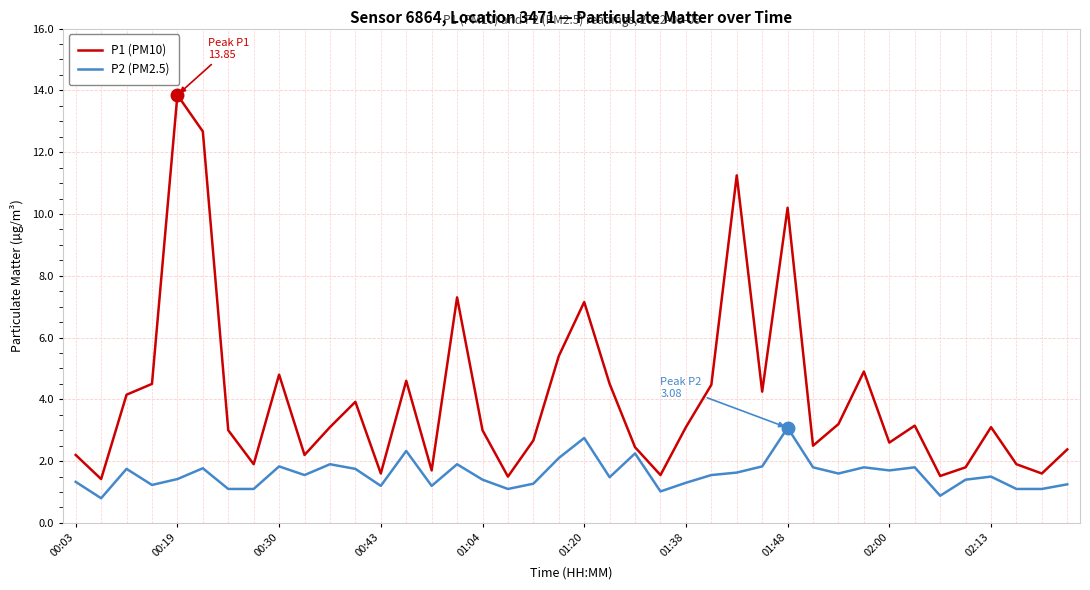

Which series has the largest total across all categories?

P1 (PM10)